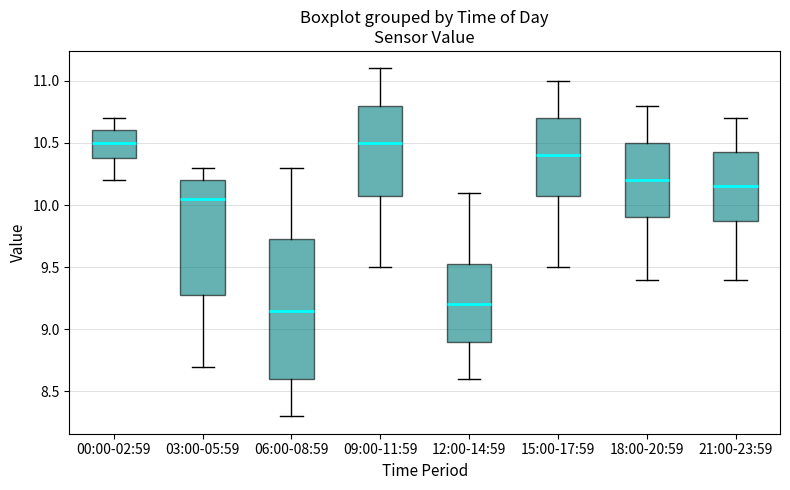

Where does the upper whisker of the box for 03:00-05:59 end on the y-axis? The values are not printed on the chart, so give them approximately, as read against the axis.

10.30